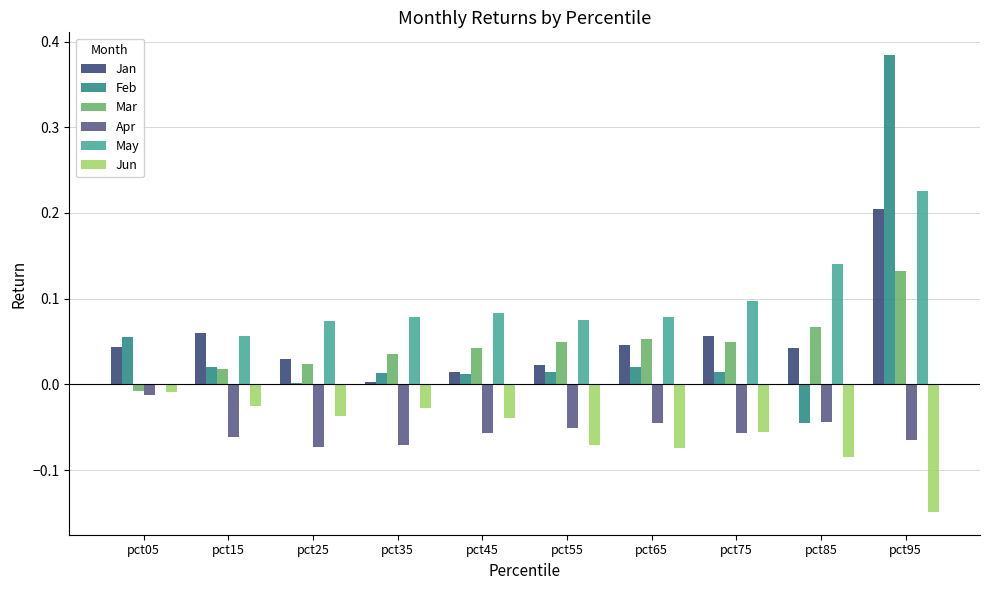

Is it true that Jan equals 0.0 at pct05?

True